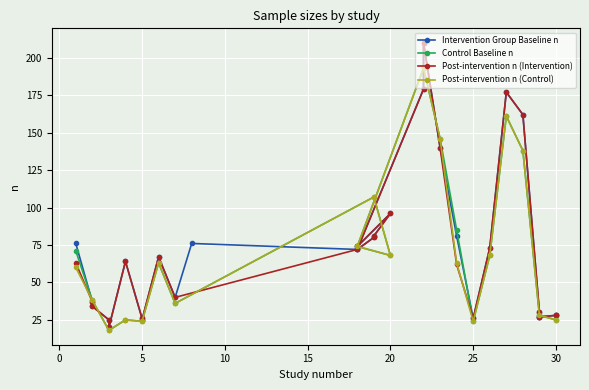

What is the lowest value of the Post-intervention n (Control) series?

18